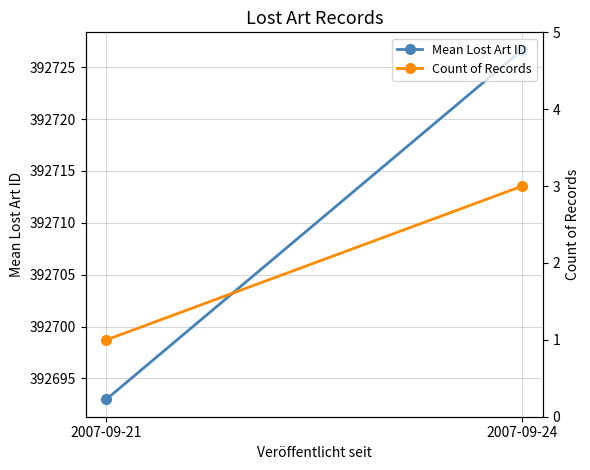

Reading left to right, extract all data points from this chart.

Mean Lost Art ID: 392693.0	392726.7
Count of Records: 1.0	3.0